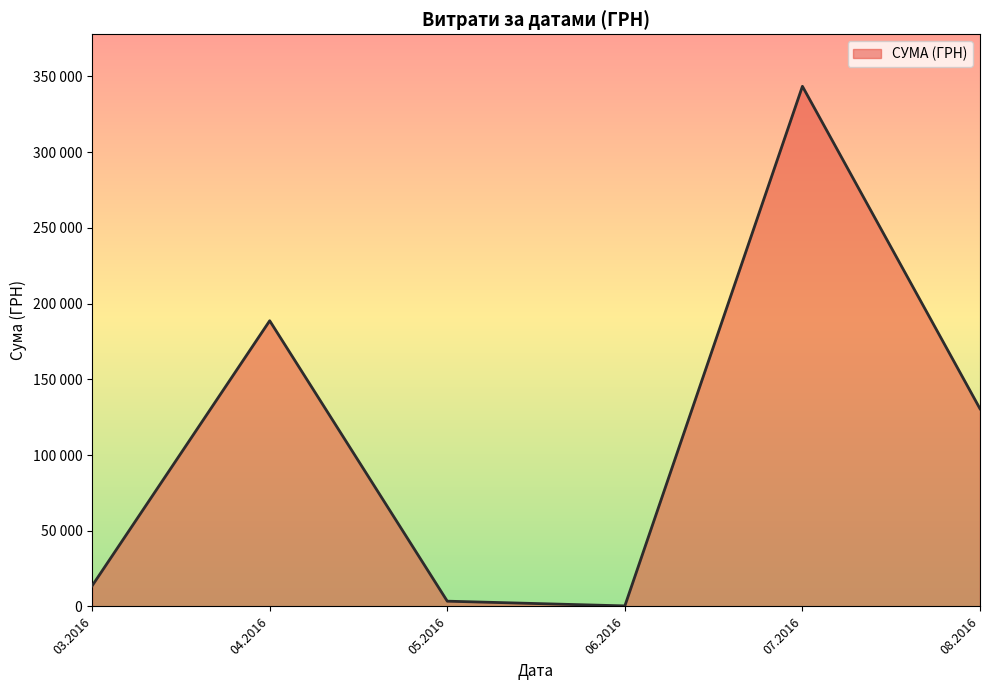

Rank the categories by value from highest to lowest.

07.2016, 04.2016, 08.2016, 03.2016, 05.2016, 06.2016